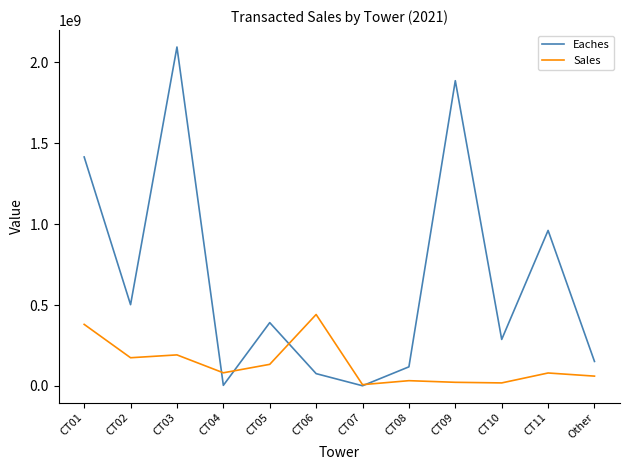

Is the value of Eaches at CT11 greater than the value of Sales at CT01?

Yes